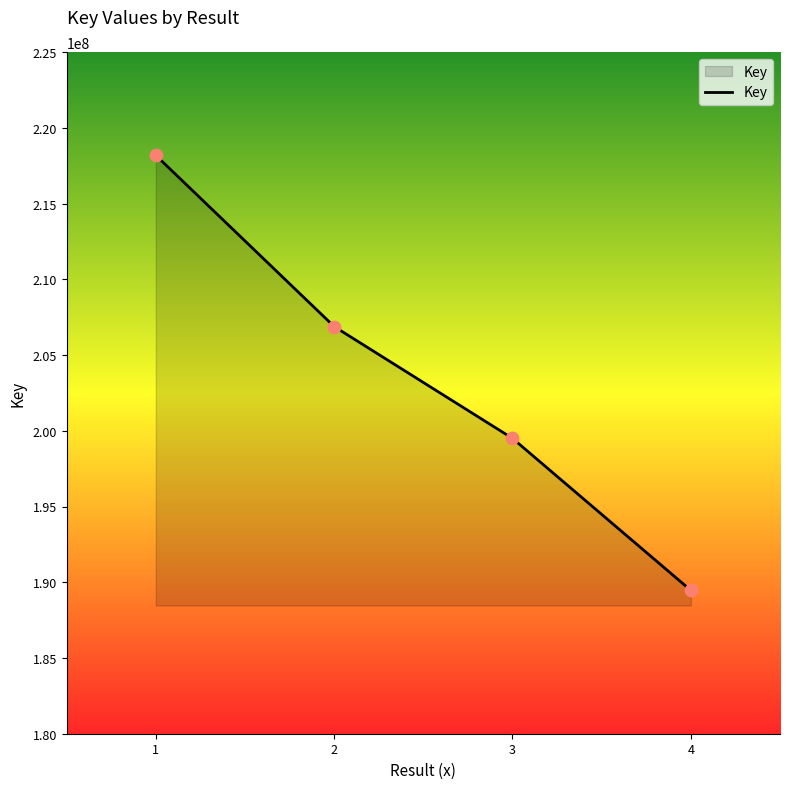

What is the change in value from 2 to 3?

-7383468